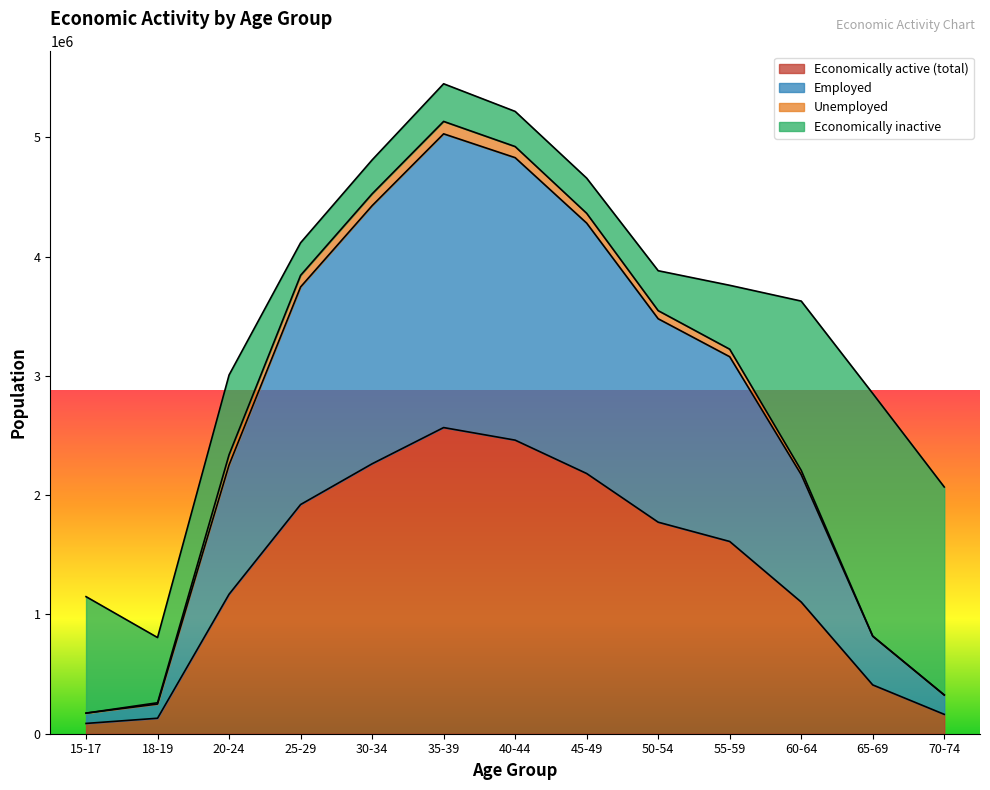

True or false: Employed and Economically active (total) intersect in this chart.

False